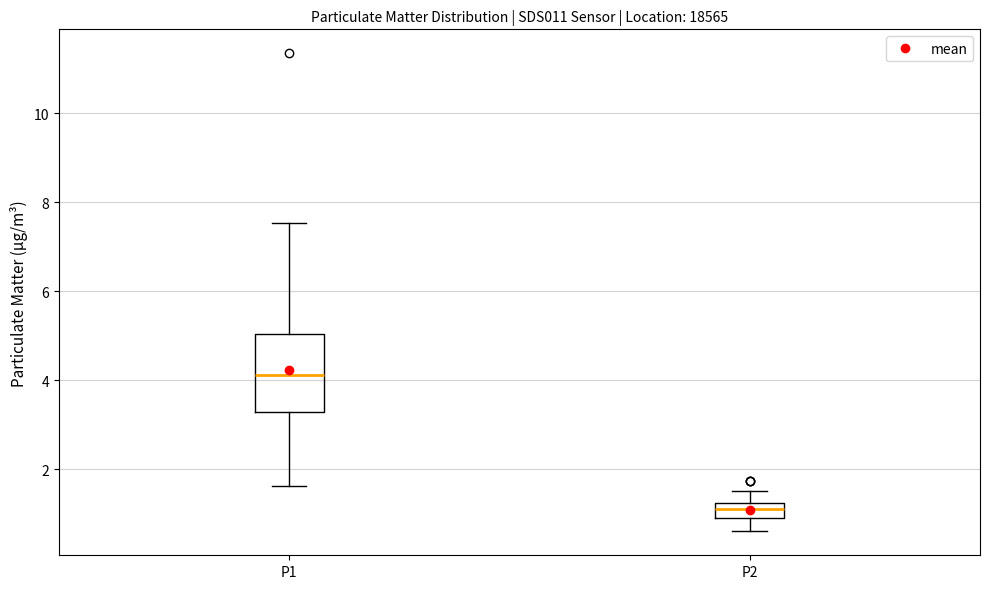

Which box's median line is the lowest?

P2